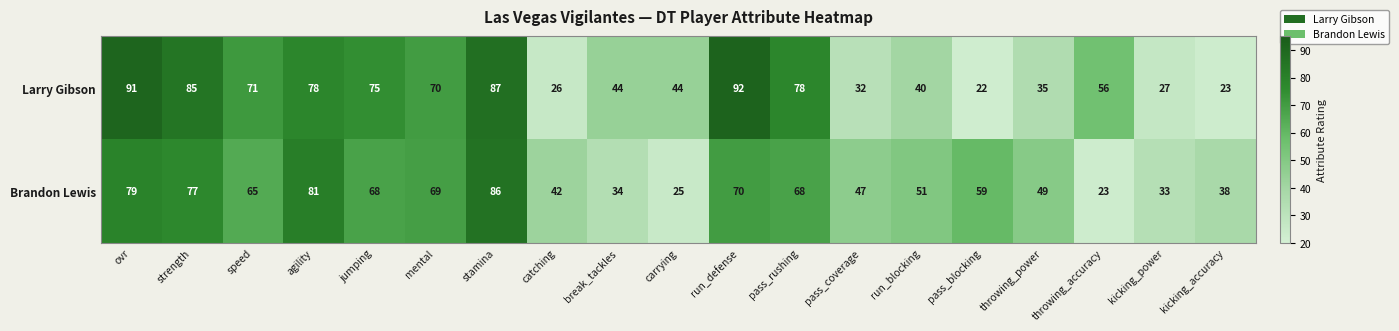

What is the sum of all Larry Gibson values?

1076